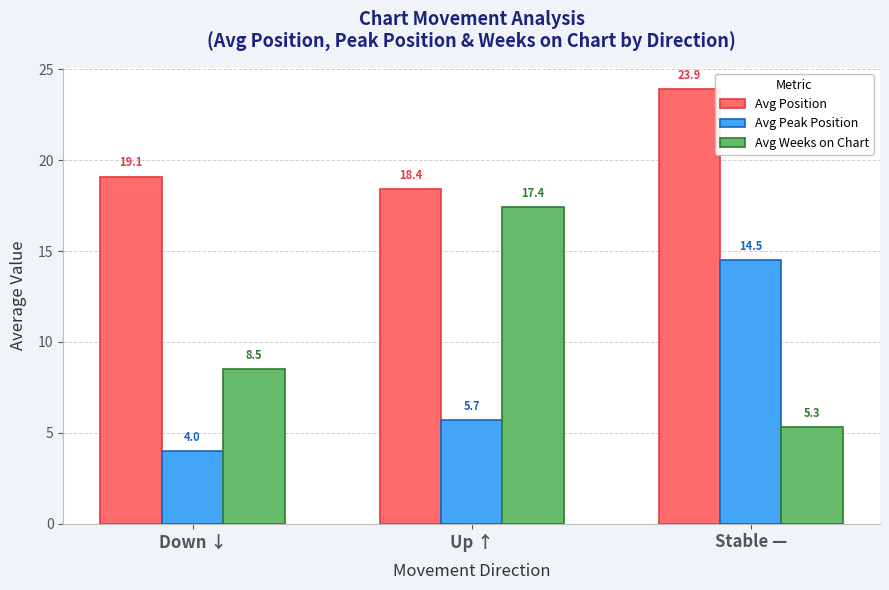

Which series has the largest total across all categories?

Avg Position